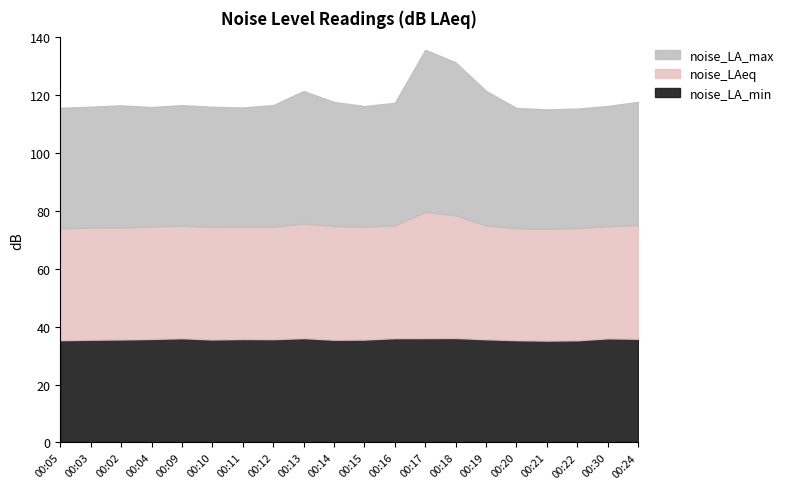

Which label corresponds to the largest value in the chart?

00:17